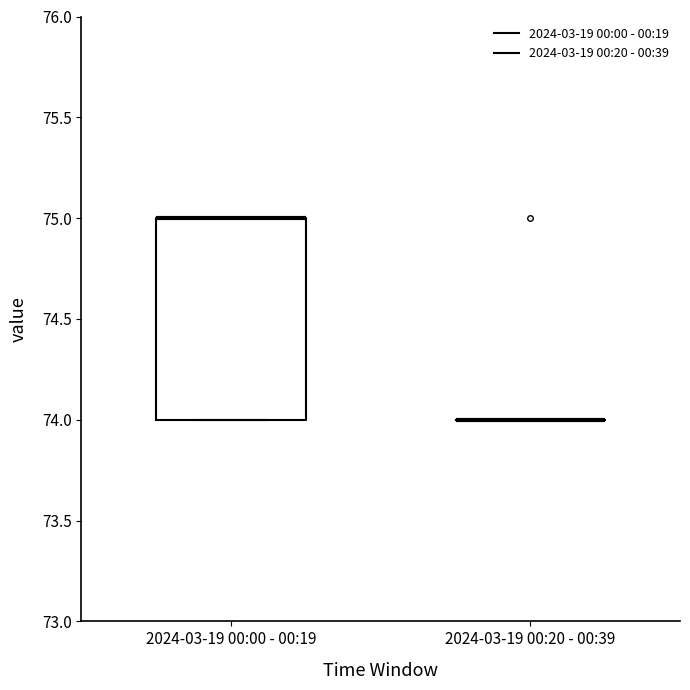

Reading left to right, read every box against the y-axis: the position of its median line, the range the box covers, and the ends of its whiskers. The values are not printed on the chart, so give them approximately, as read against the axis.

2024-03-19 00:00 - 00:19: median 75 (drawn on the box's upper edge), box 74 to 75, whiskers 74 to 75
2024-03-19 00:20 - 00:39: box collapsed to a line at 74, whiskers 74 to 74